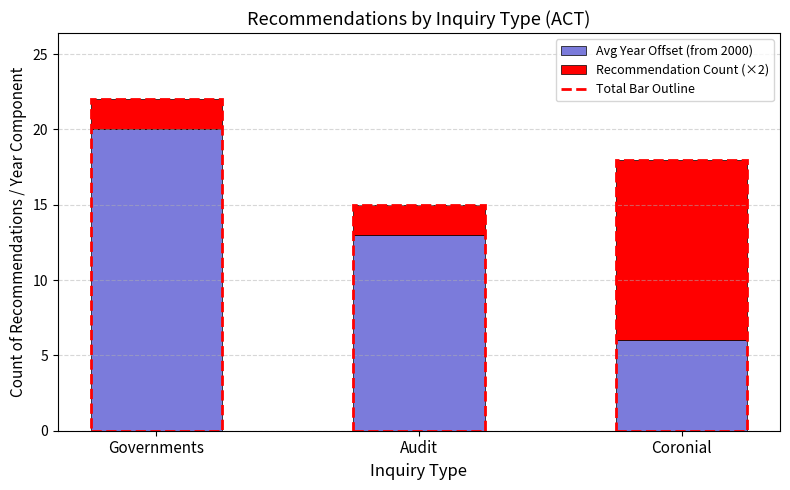

At which category is the sum across all series the highest?

Governments